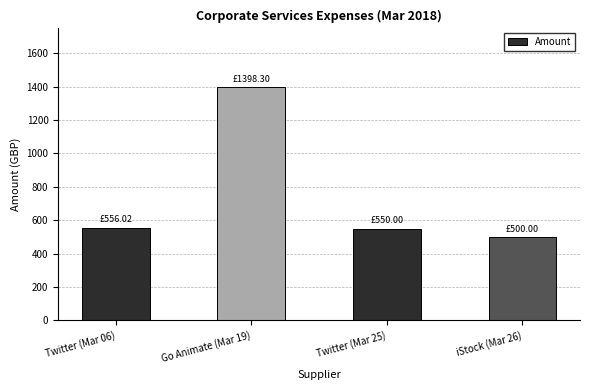

What is the sum of all values?

3004.3